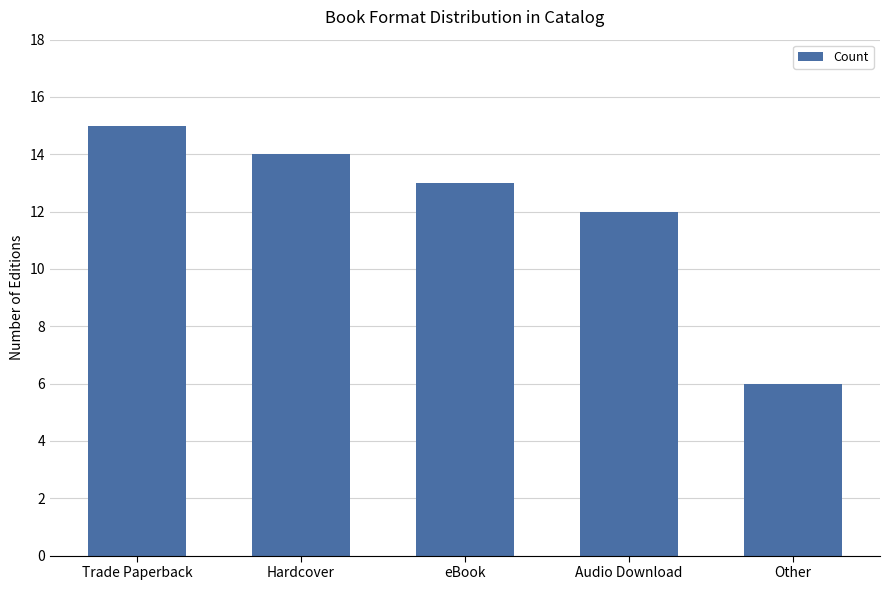

What is the label of the 4th bar from the right?

Hardcover